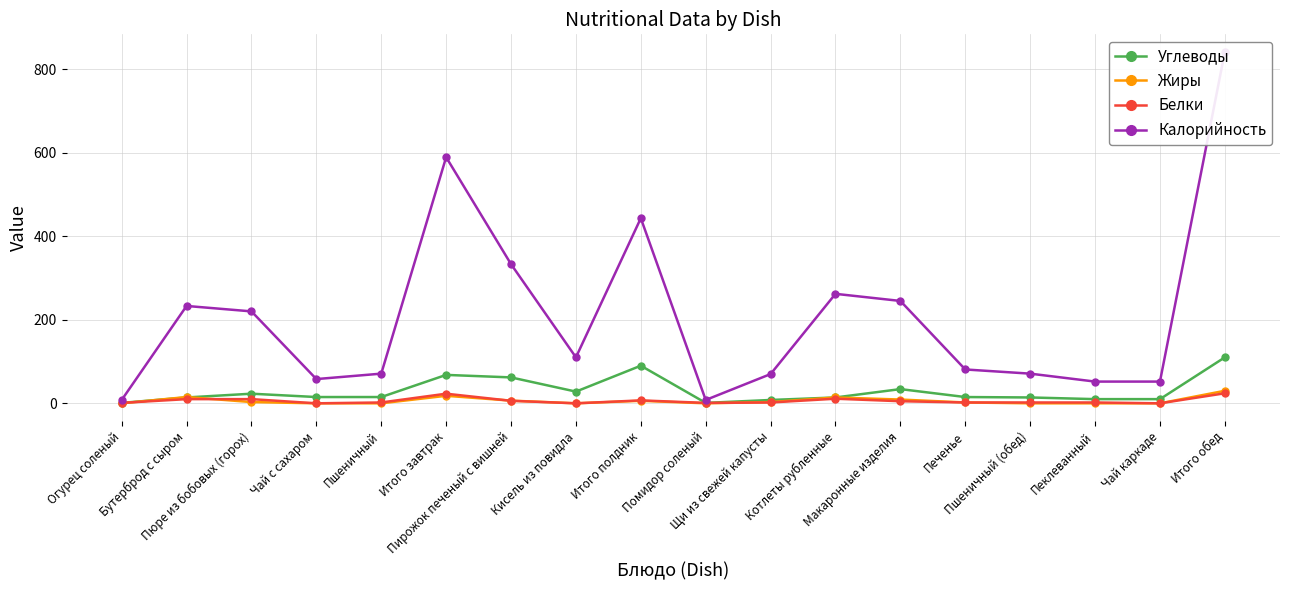

How many lines are shown in the chart?

4